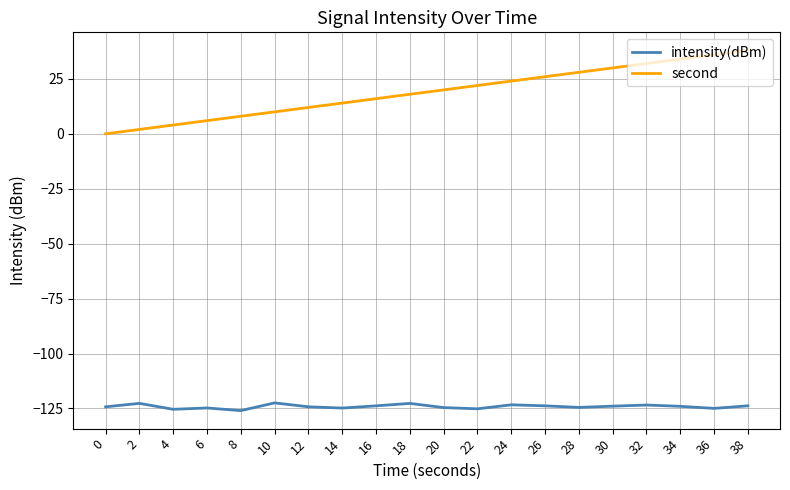

True or false: second and intensity(dBm) intersect in this chart.

False